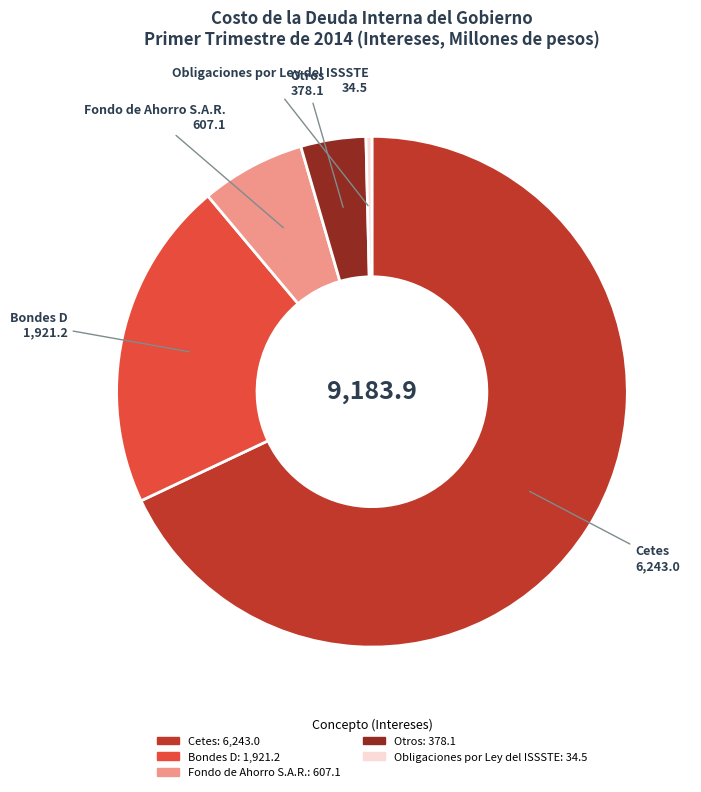

What is the largest slice in the pie chart?

Cetes